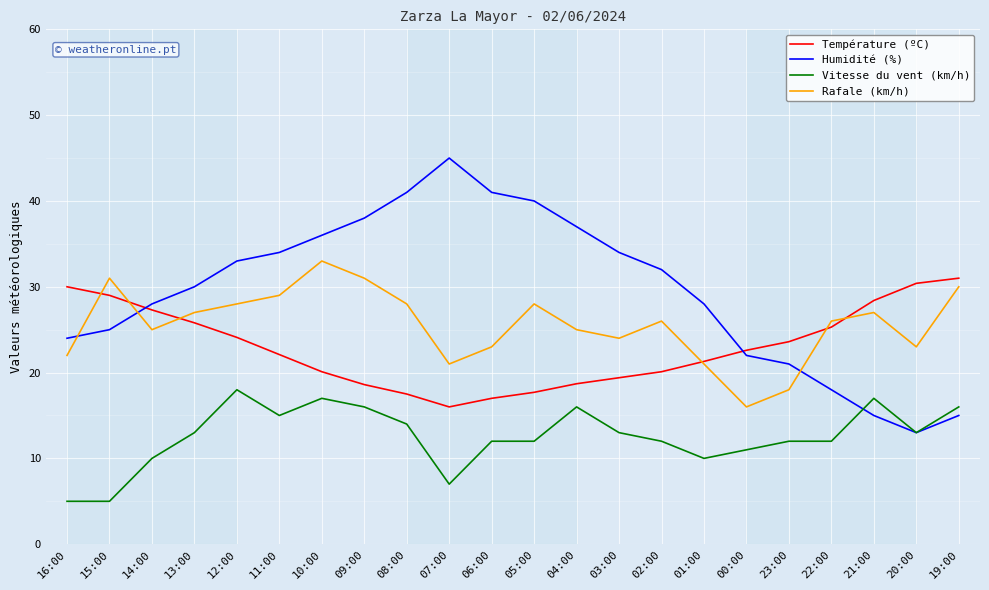

Which series ends up on top after the final intersection of Rafale (km/h) and Température (ºC)?

Température (ºC)